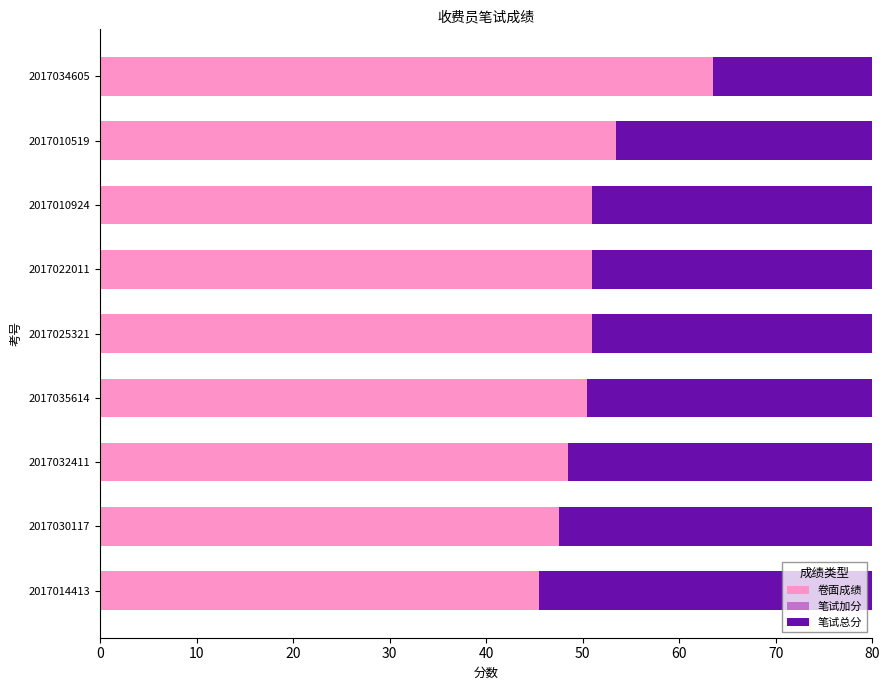

The 笔试加分 series shows 0.4 at 10. True or false?

False